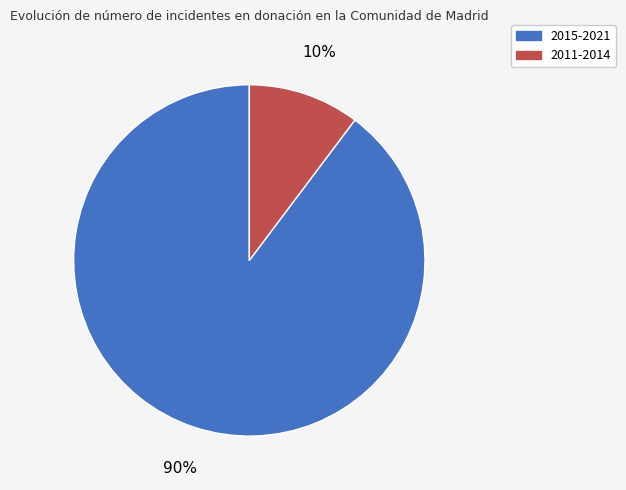

To the nearest percent, what is the average slice percentage?

50%